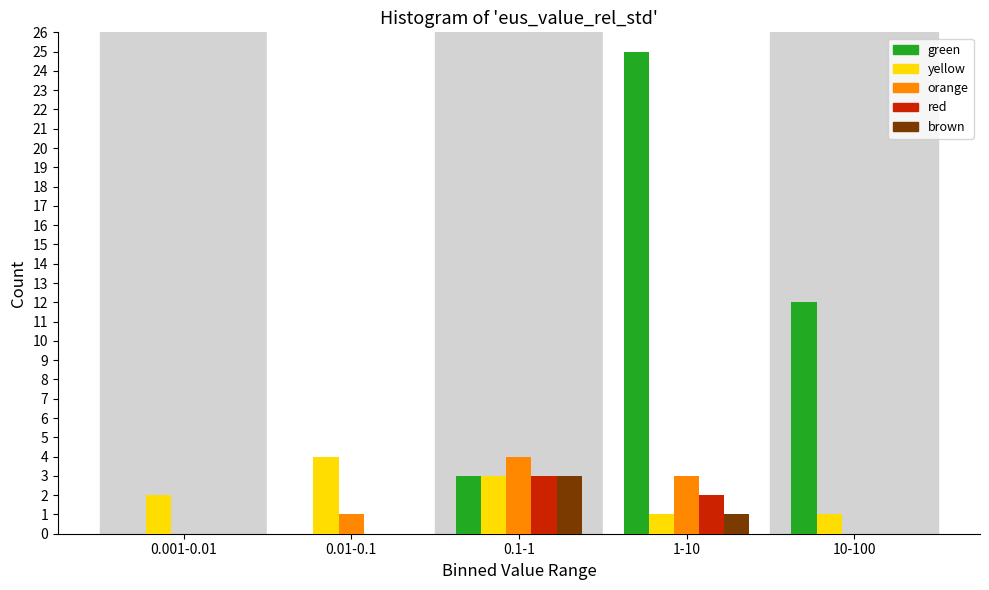

Reading right to left, what are all the values shown in this chart?

green: 10-100=12	1-10=25	0.1-1=3	0.01-0.1=0	0.001-0.01=0
yellow: 10-100=1	1-10=1	0.1-1=3	0.01-0.1=4	0.001-0.01=2
orange: 10-100=0	1-10=3	0.1-1=4	0.01-0.1=1	0.001-0.01=0
red: 10-100=0	1-10=2	0.1-1=3	0.01-0.1=0	0.001-0.01=0
brown: 10-100=0	1-10=1	0.1-1=3	0.01-0.1=0	0.001-0.01=0